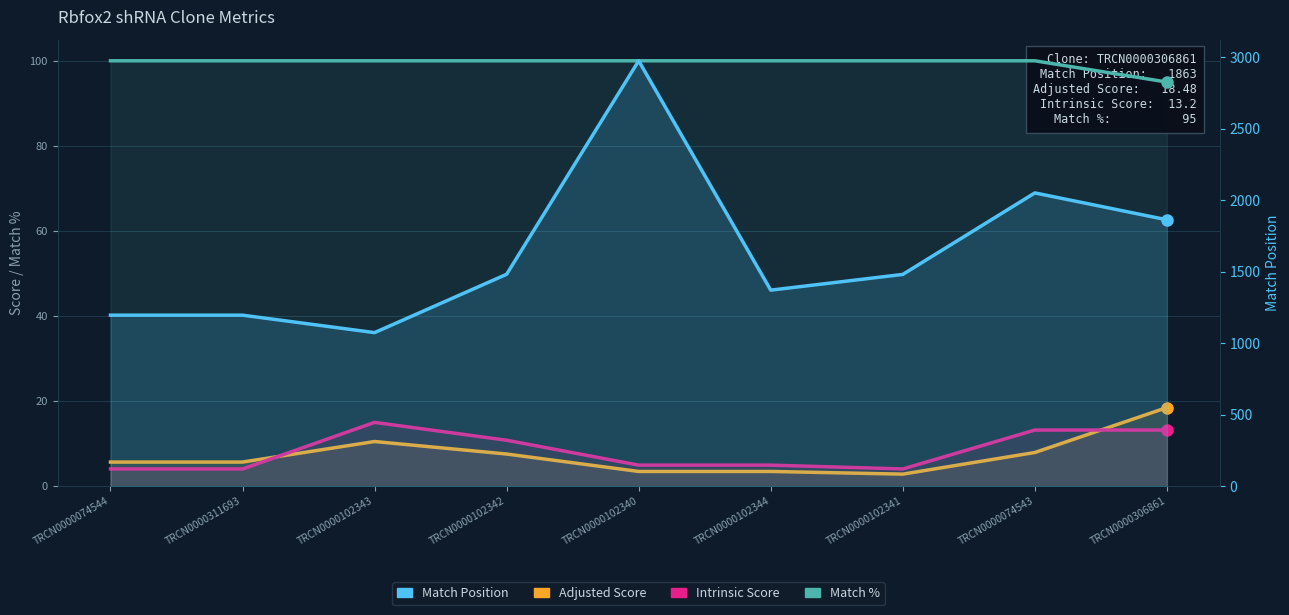

What is the highest value of the Match % series?

100.0